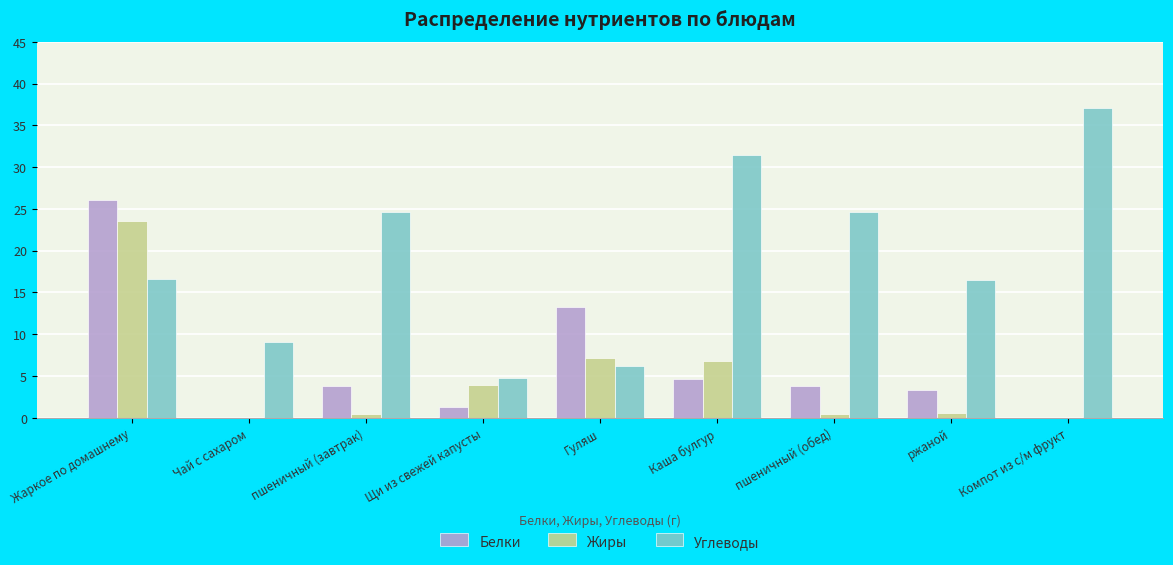

True or false: Жиры has a value of 3.9 at Гуляш.

False